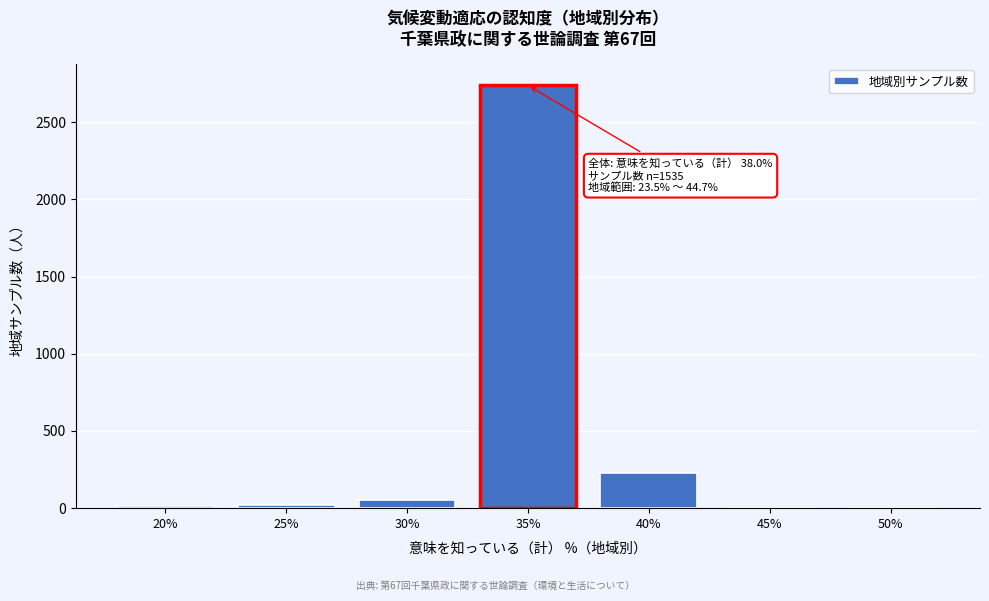

What is the maximum value shown in the chart?

2738